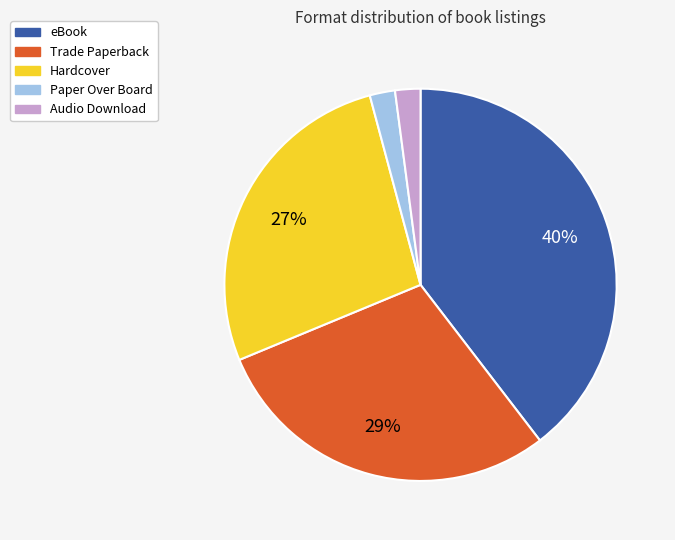

To the nearest percent, what is the average slice percentage?

20%